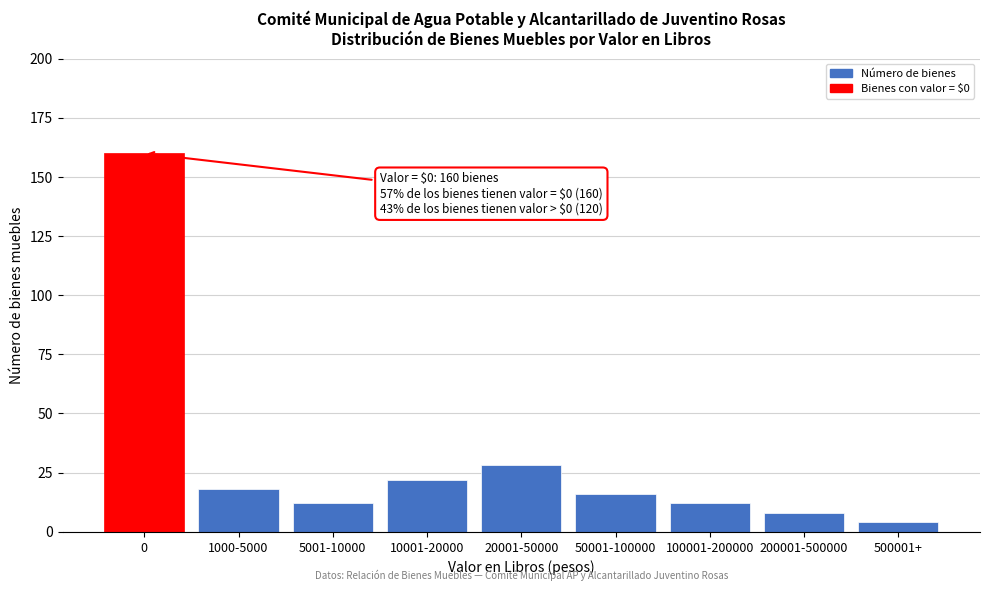

Reading right to left, extract all data points from this chart.

500001+=4	200001-500000=8	100001-200000=12	50001-100000=16	20001-50000=28	10001-20000=22	5001-10000=12	1000-5000=18	0=160